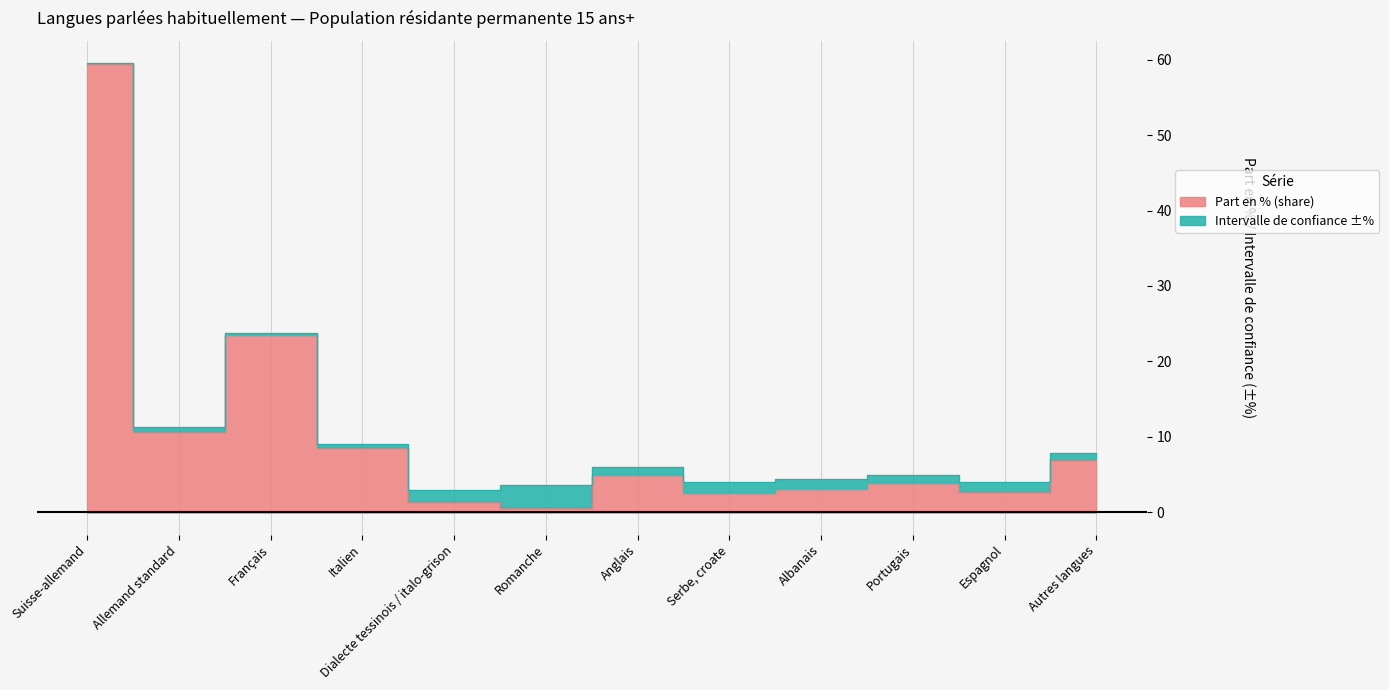

What is the minimum value shown in the chart?

0.6